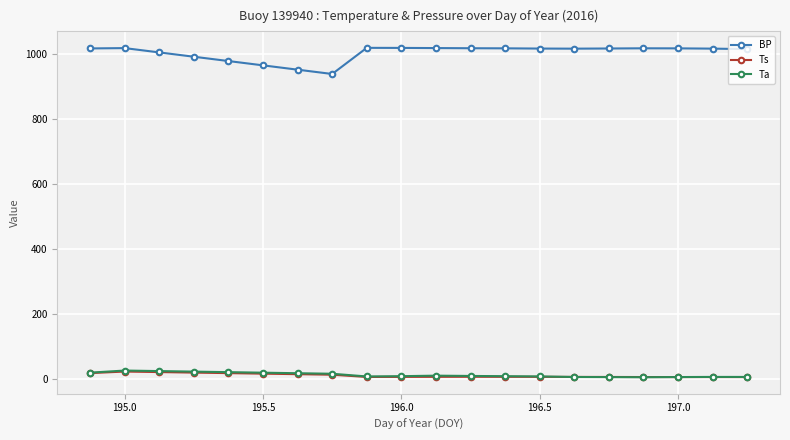

How many lines are shown in the chart?

3